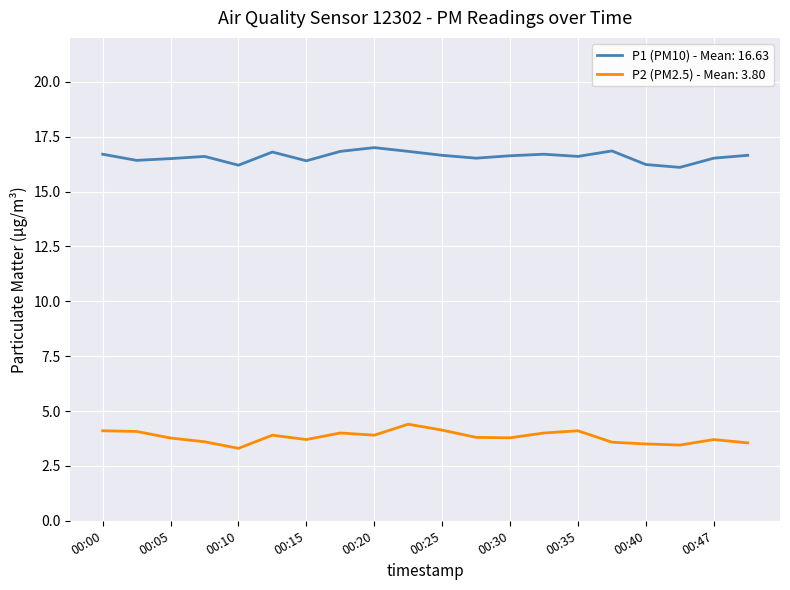

Rank the series by their maximum value, from highest to lowest.

P1 (PM10) - Mean: 16.63, P2 (PM2.5) - Mean: 3.80